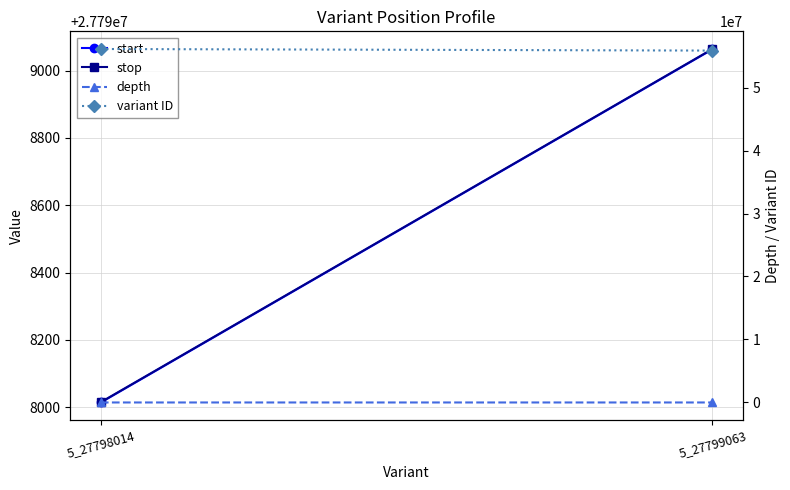

How many start values are between 27798014 and 27799063?

2